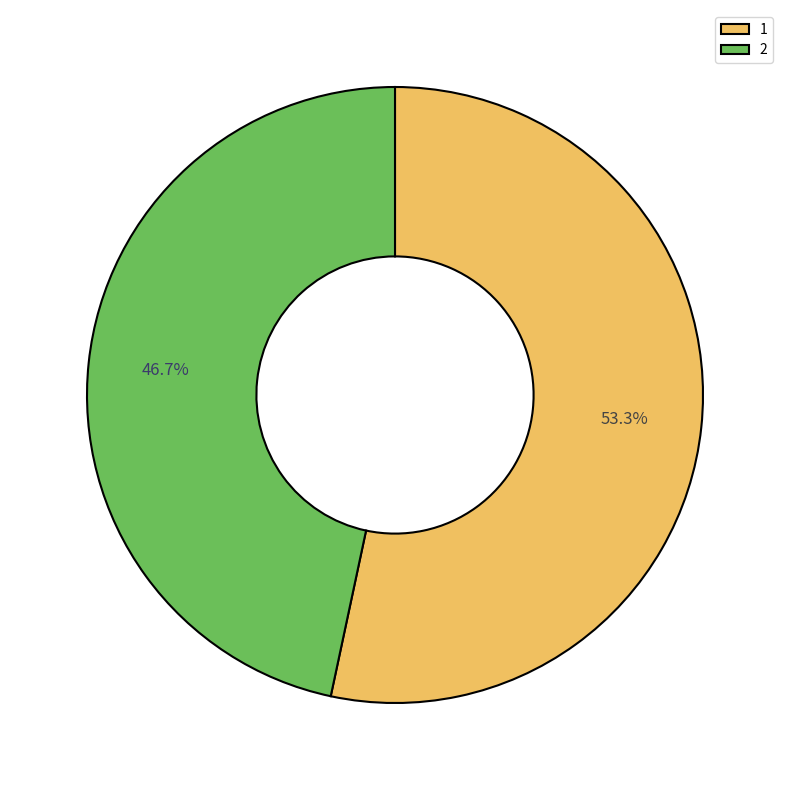

To the nearest percent, what is the difference between the largest and smallest slice percentages?

7%